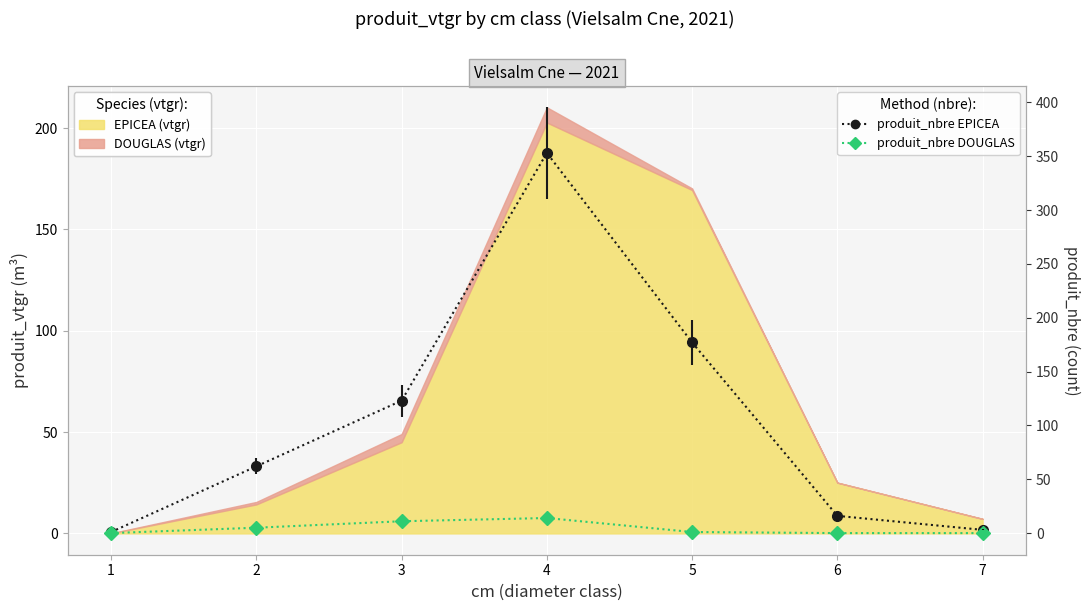

Is it true that produit_nbre EPICEA equals 177 at 5?

True